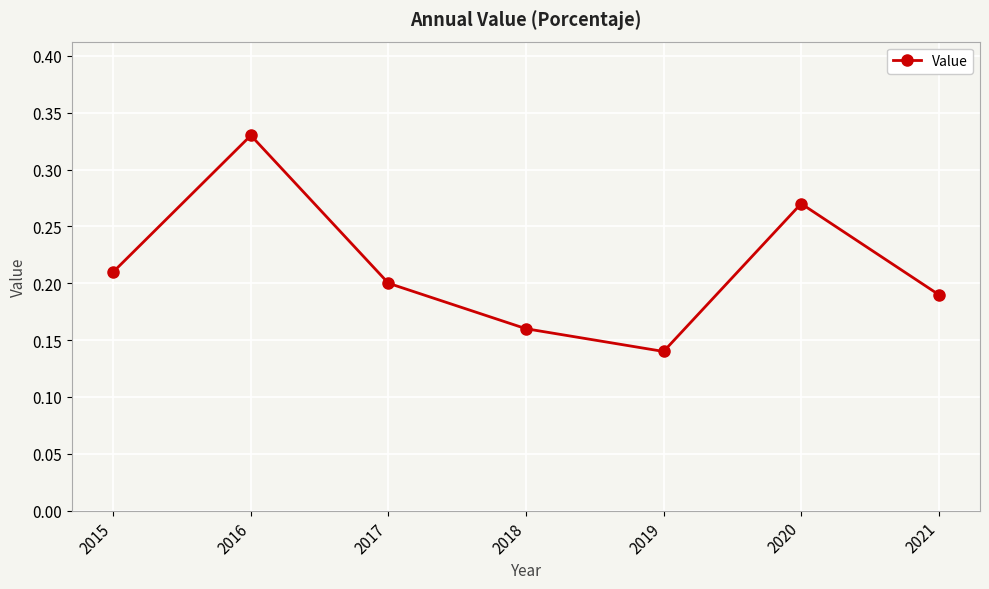

Where is the data nearest to the value 0?

2019